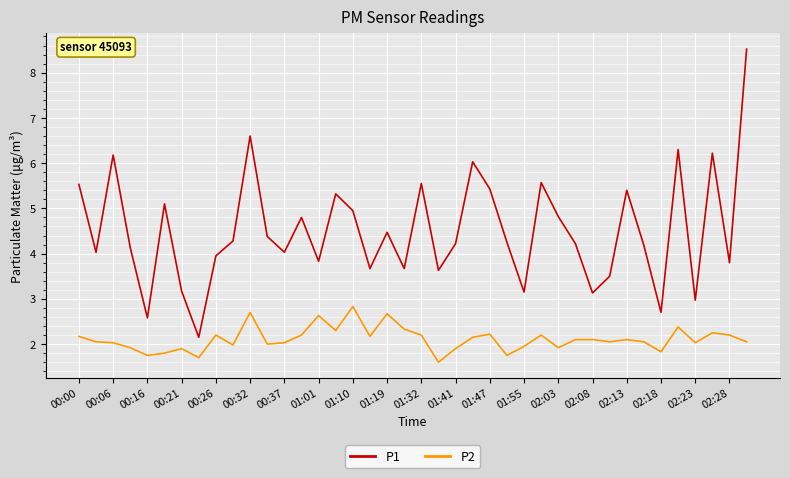

Which series has the largest total across all categories?

P1